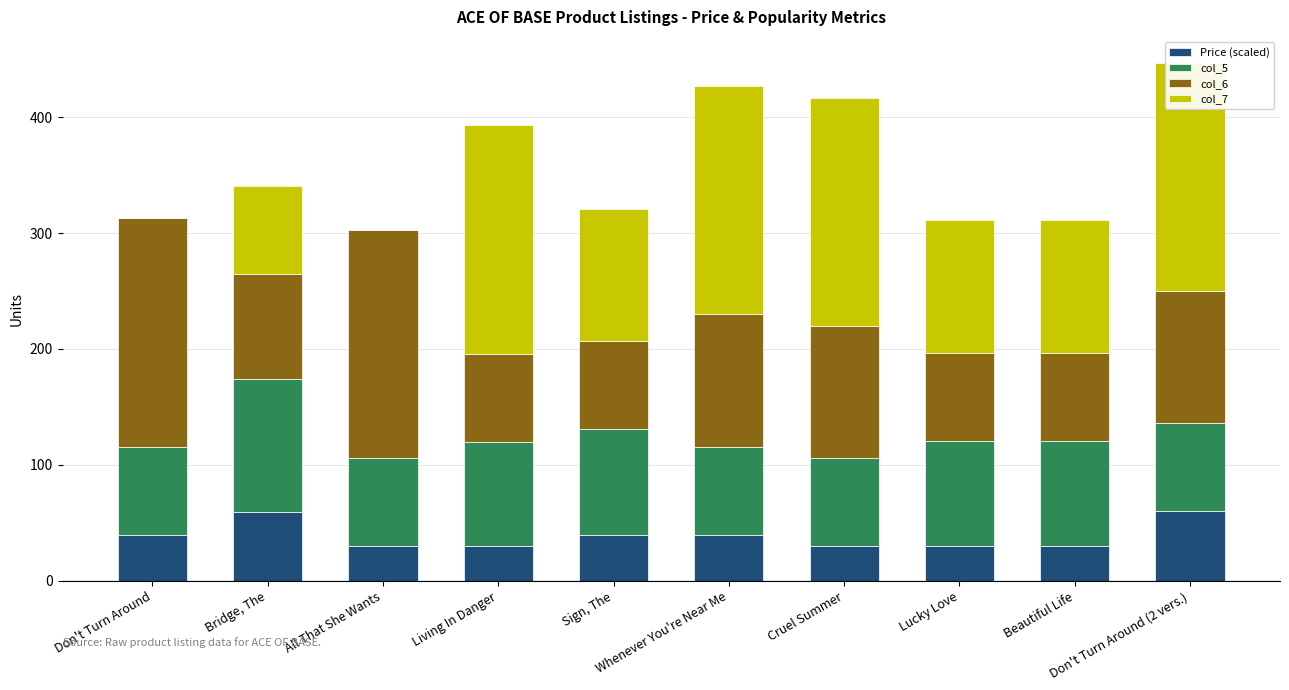

What value does the col_6 series have at Living In Danger?

76.0